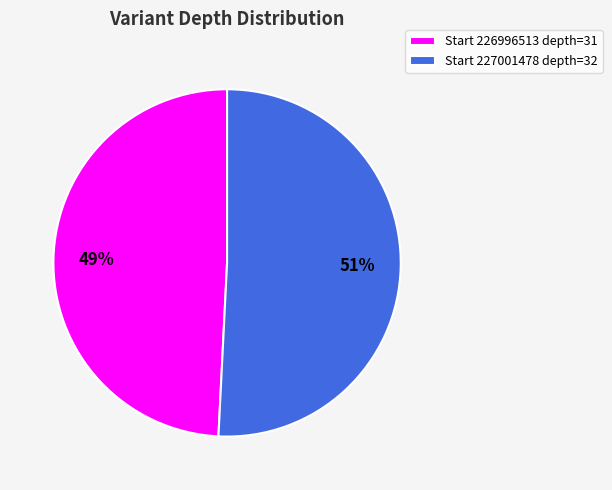

Which category has the biggest portion of the pie?

Start 227001478 depth=32